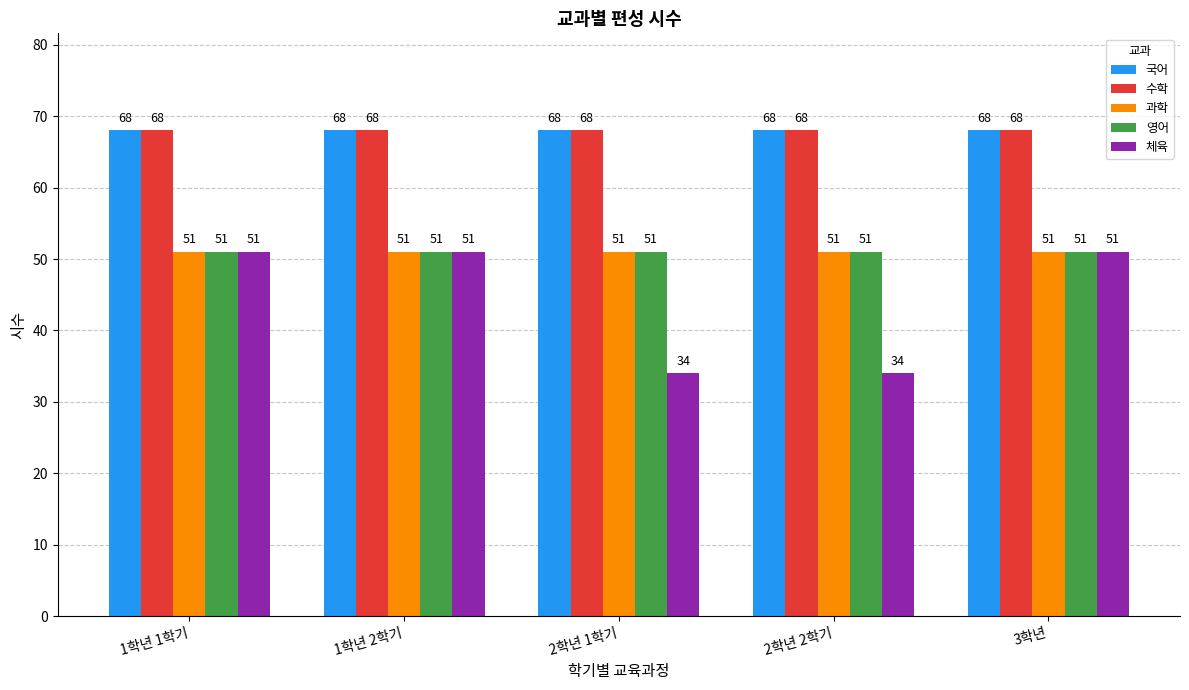

What is the total value across all series at 2학년 2학기?

272